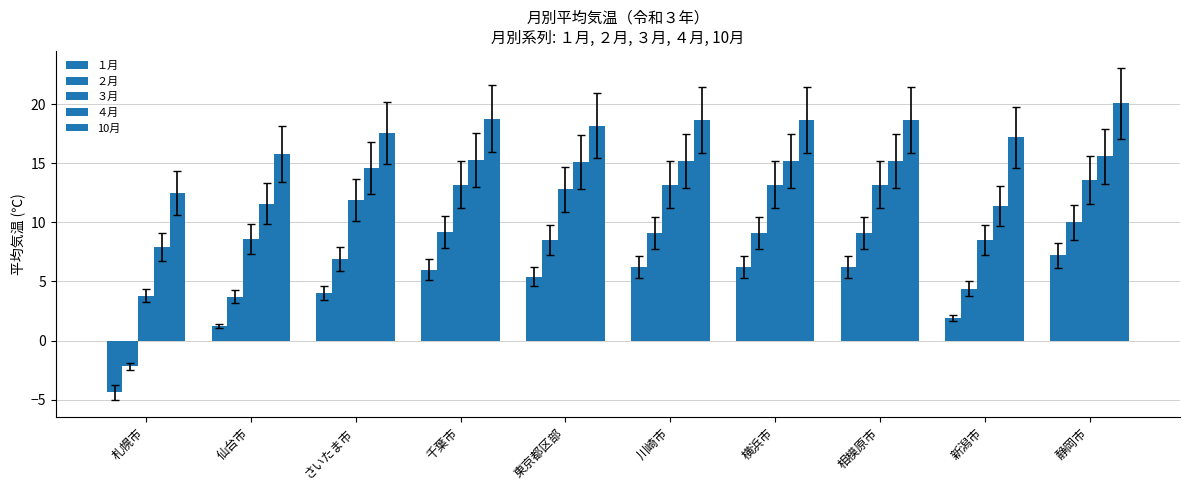

How many distinct data groups are displayed?

5